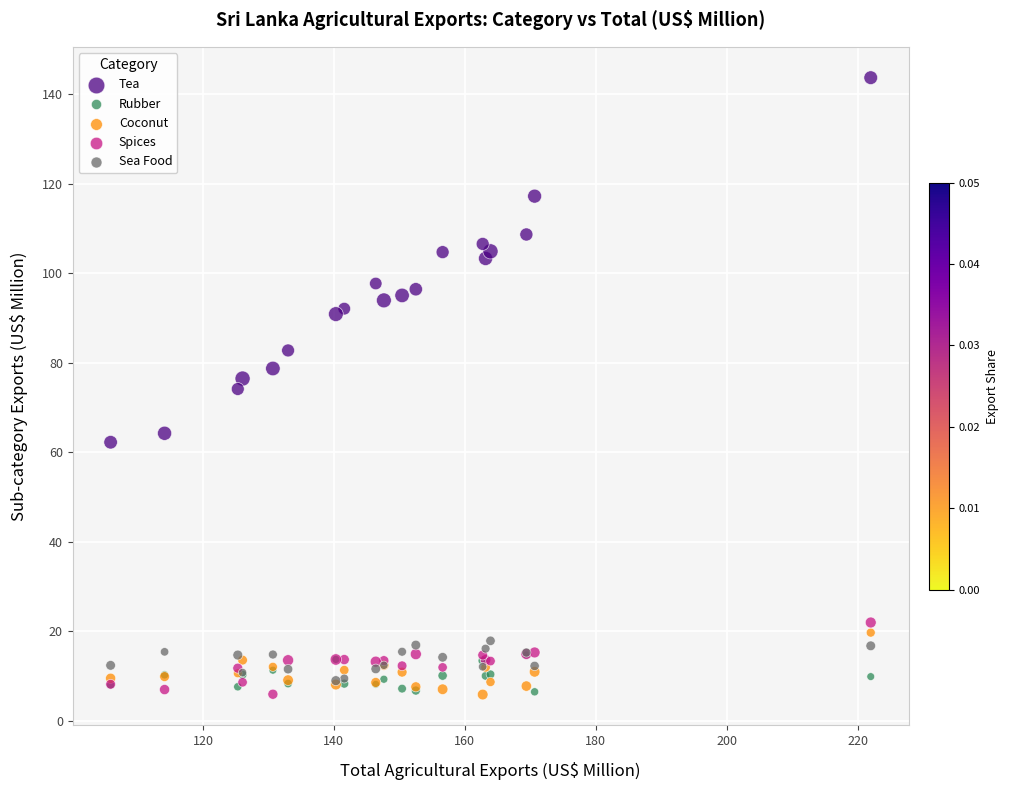

What are all the series names shown in the legend?

Tea, Rubber, Coconut, Spices, Sea Food